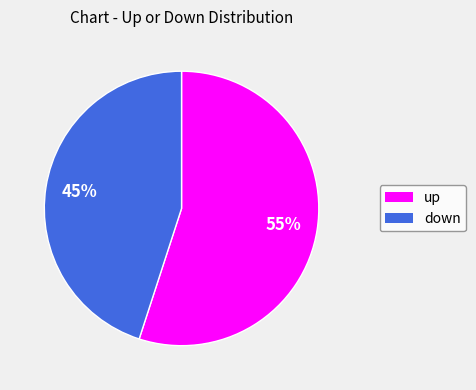

To the nearest percent, what is the difference between the largest and smallest slice percentages?

10%